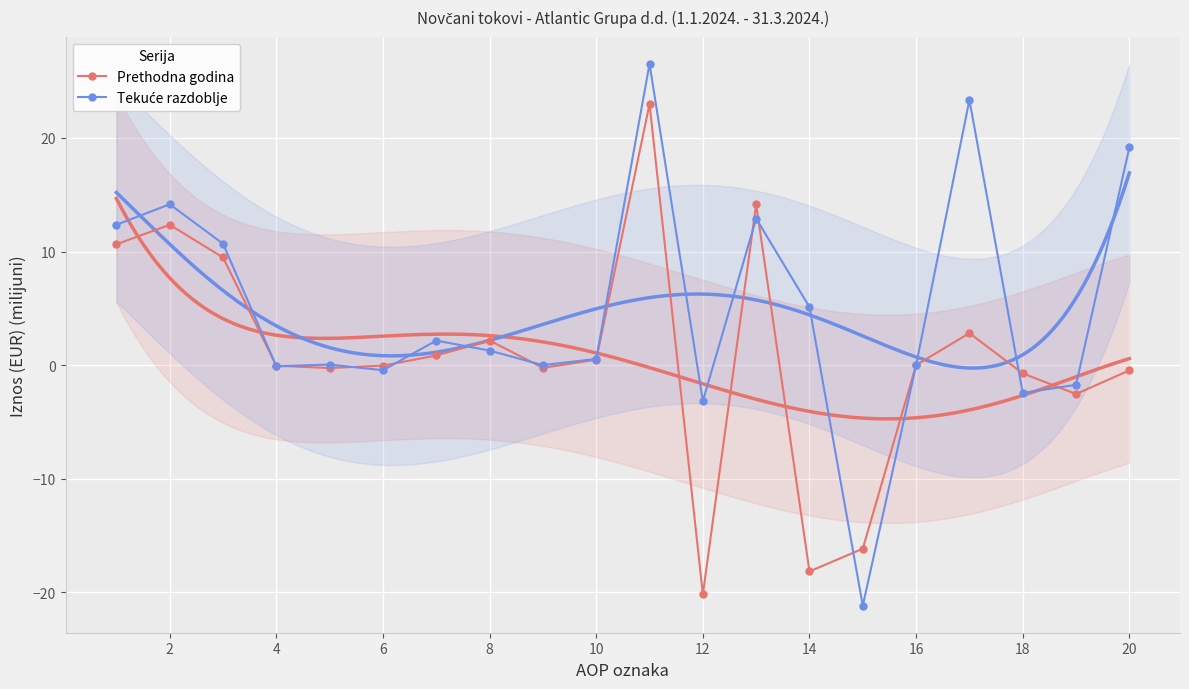

Which series has the largest range (max minus min)?

Tekuće razdoblje